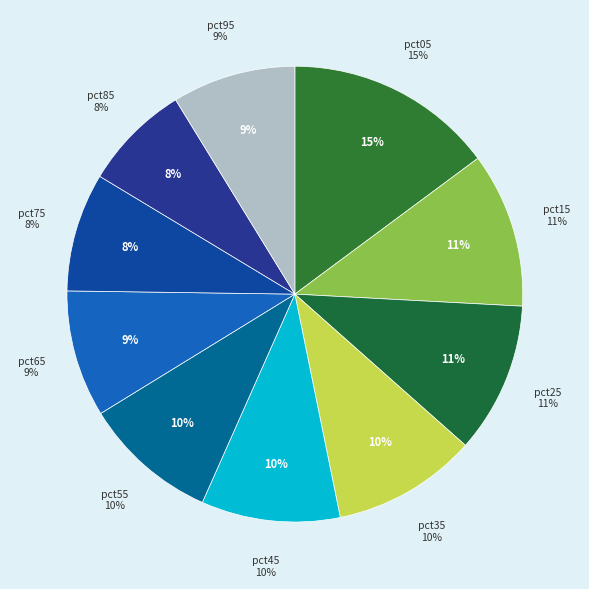

How many segments does this pie chart have?

10